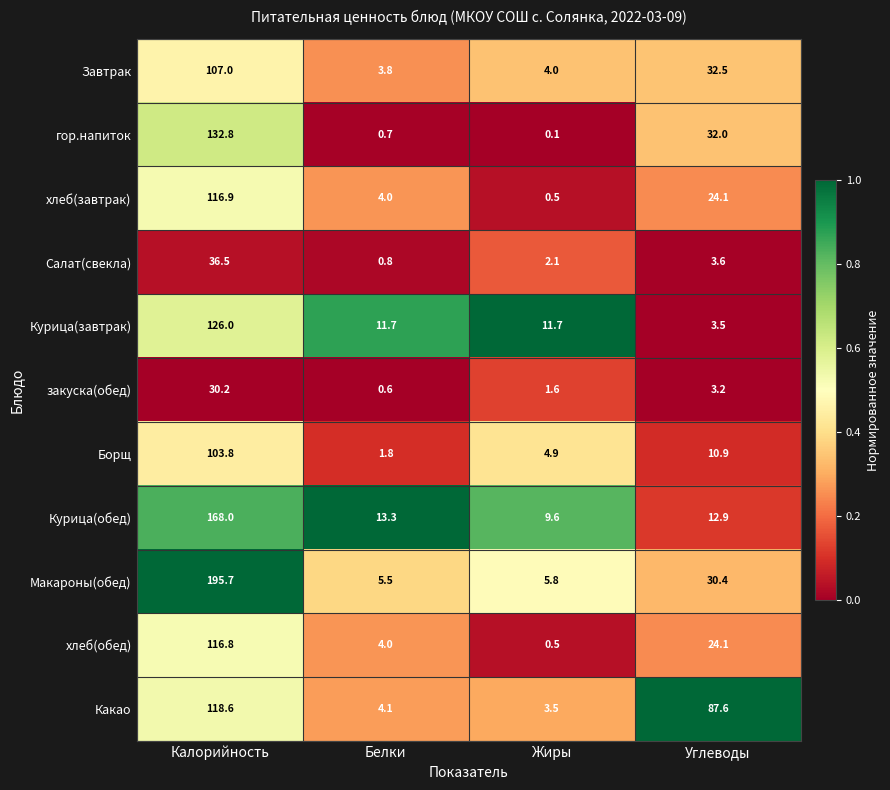

What is the maximum value shown in the chart?

195.7